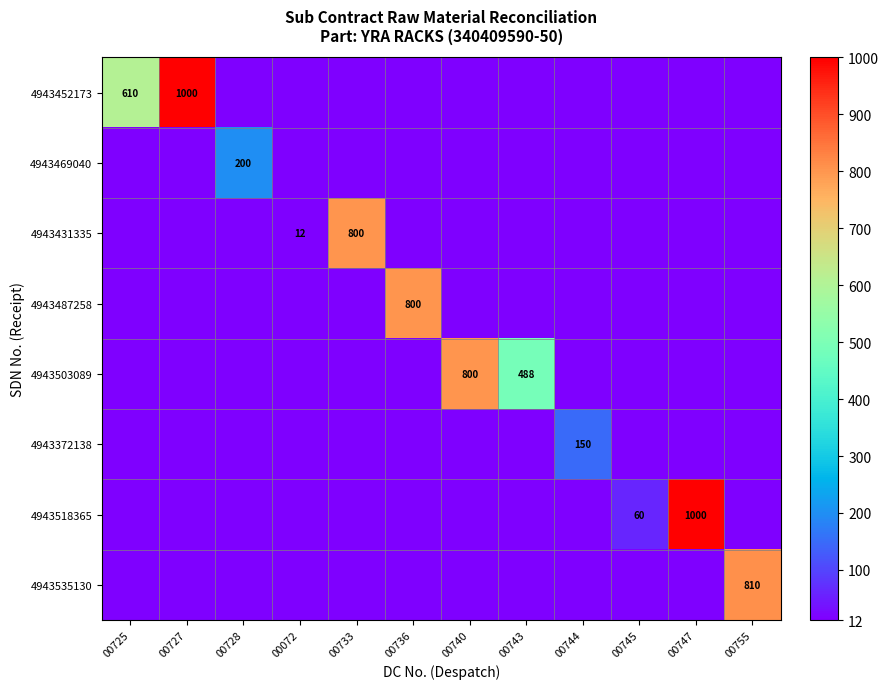

Rank the series at 00733 from lowest to highest value.

4943452173, 4943469040, 4943487258, 4943503089, 4943372138, 4943518365, 4943535130, 4943431335